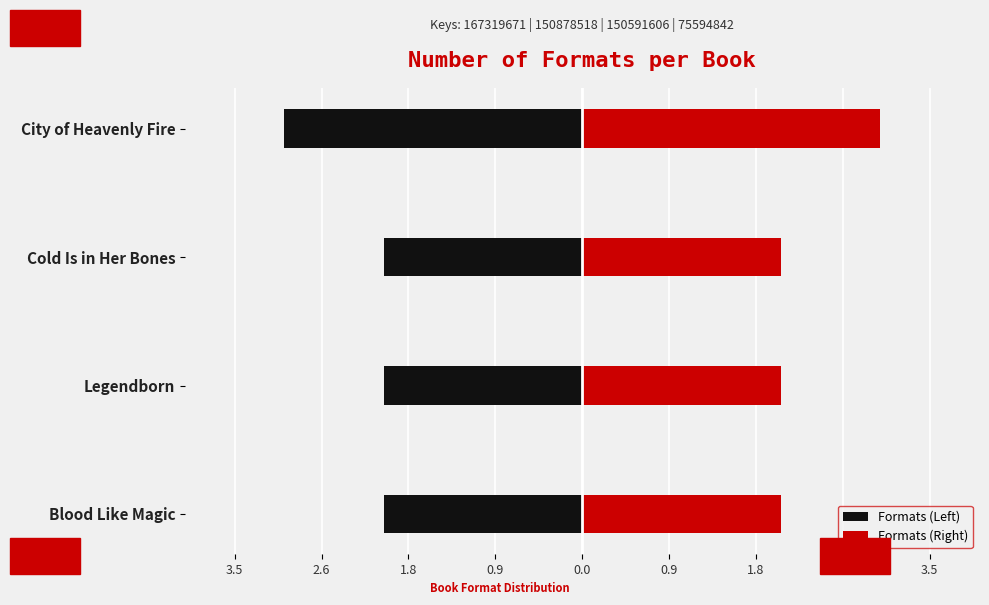

List the series in order of their peak value, lowest first.

Formats (Left), Formats (Right)